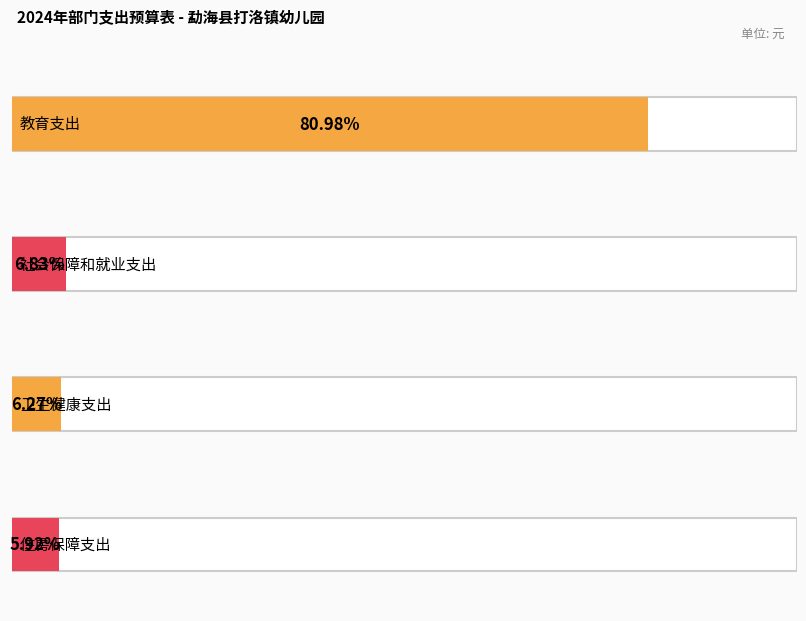

True or false: the data shows 220029.0 at 卫生健康支出.

True